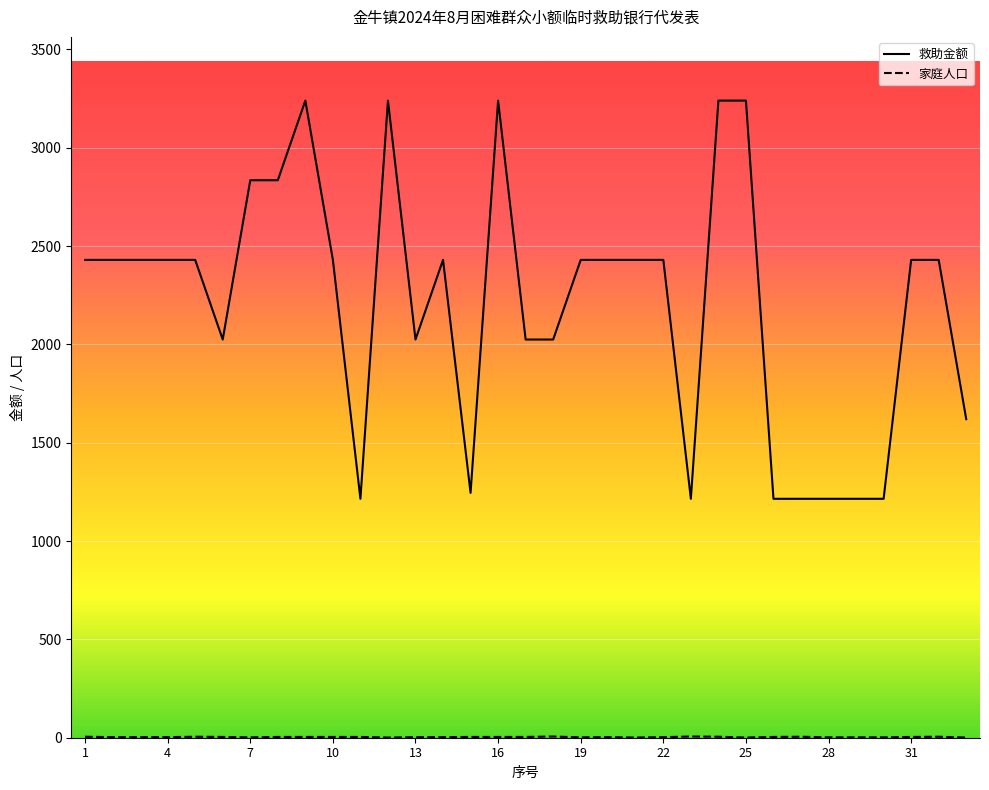

Which series has the largest range (max minus min)?

救助金额